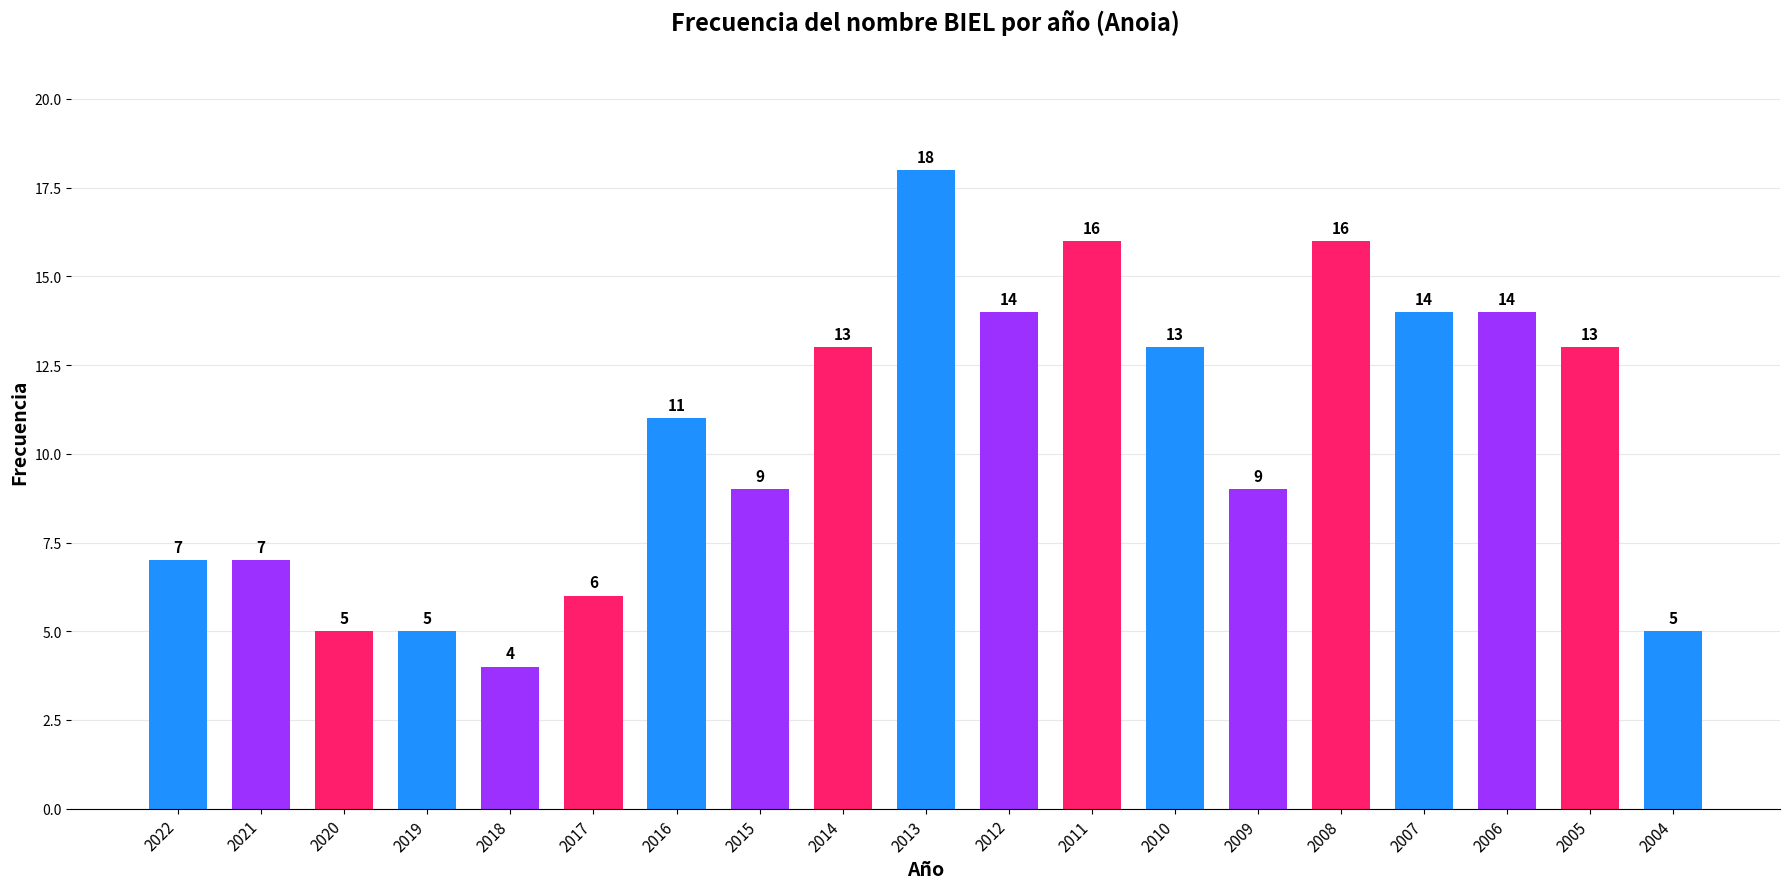

Approximately how many times larger is the value at 2020 compared to 2018?

1.2